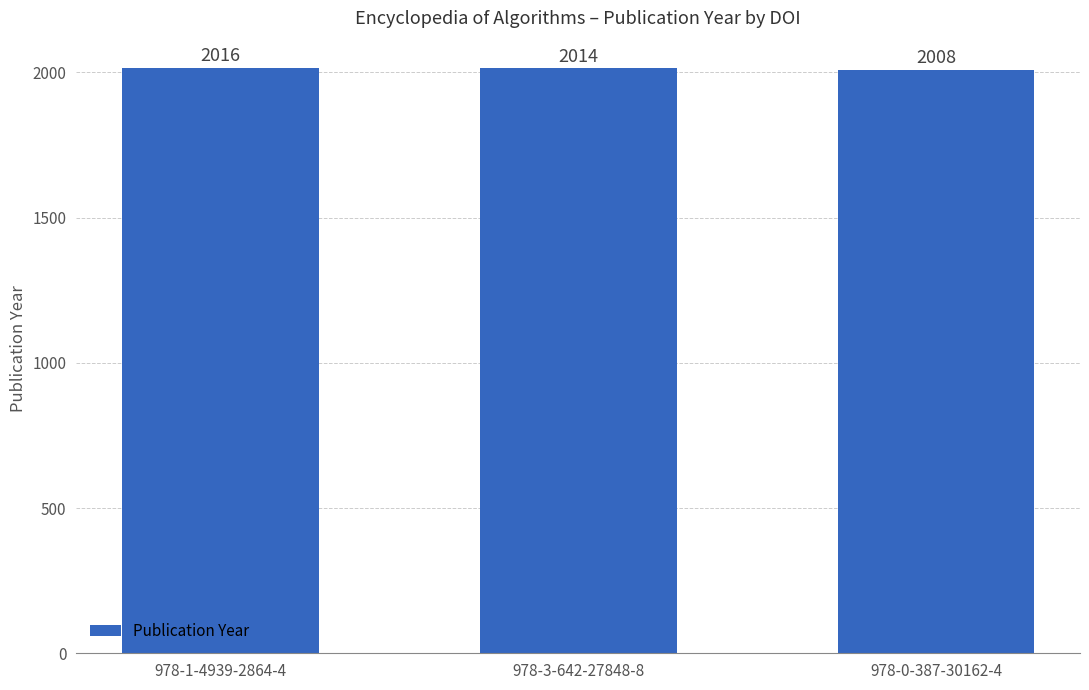

How many series are shown in this chart?

1